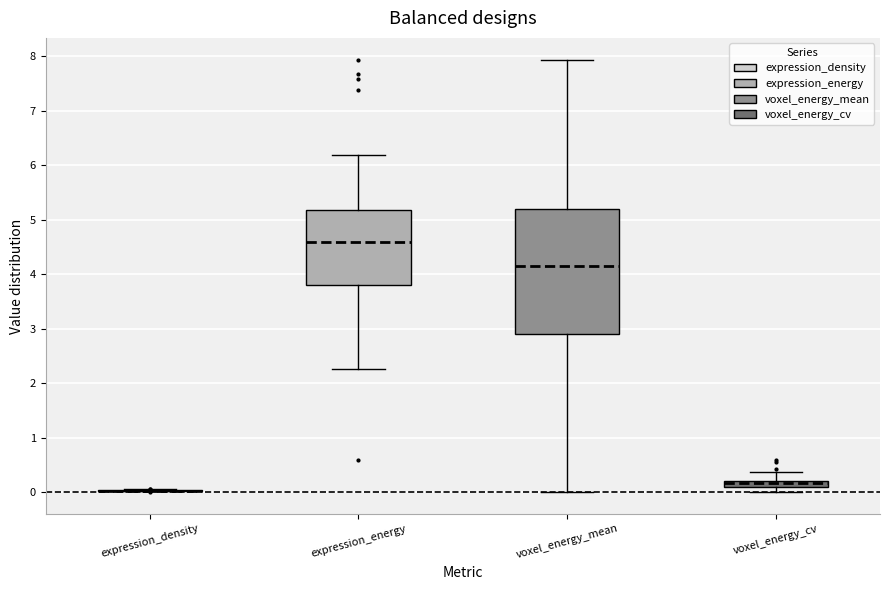

Where is the lower edge of the box for voxel_energy_mean on the y-axis? The values are not printed on the chart, so give them approximately, as read against the axis.

2.9